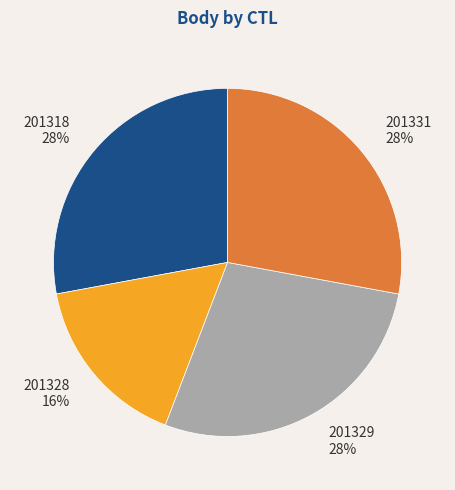

Does 201318 represent more than half of the total?

No